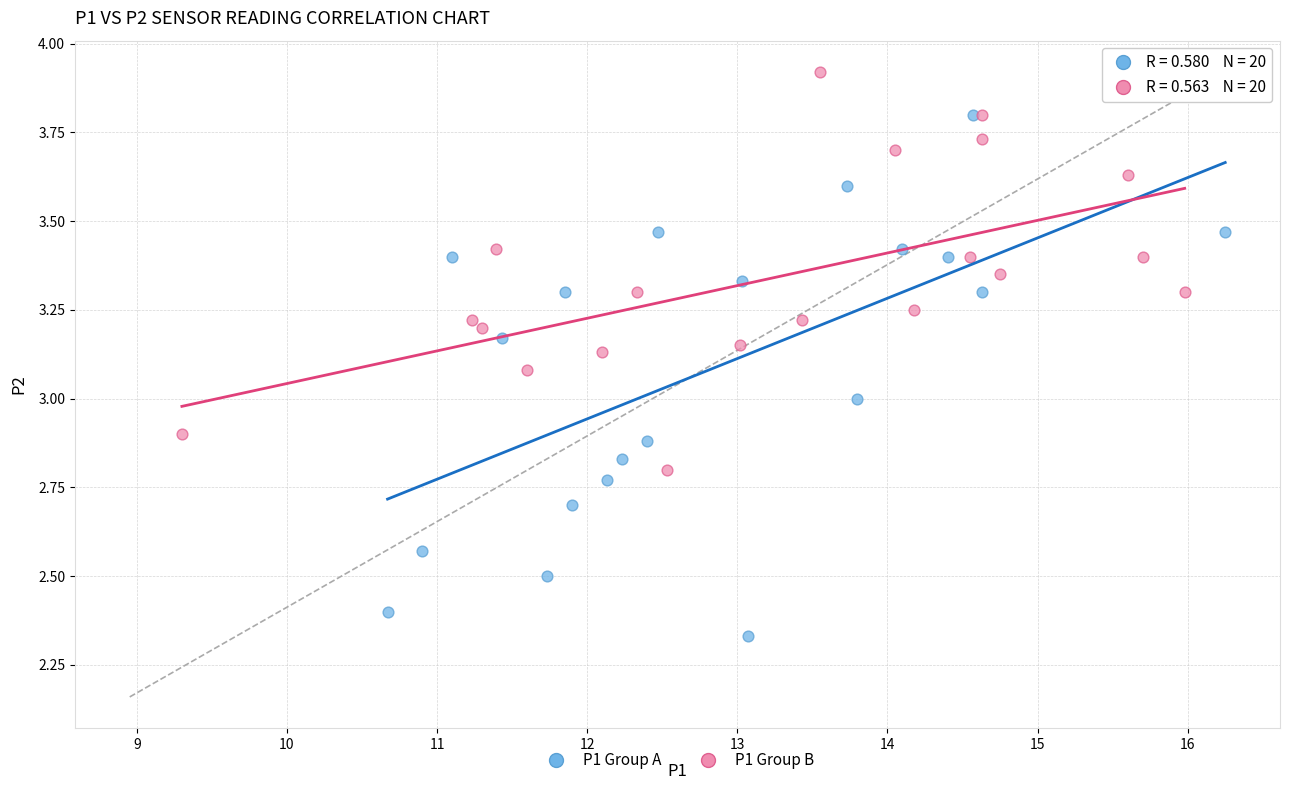

Which series has the widest spread of Y values?

P1 Group A